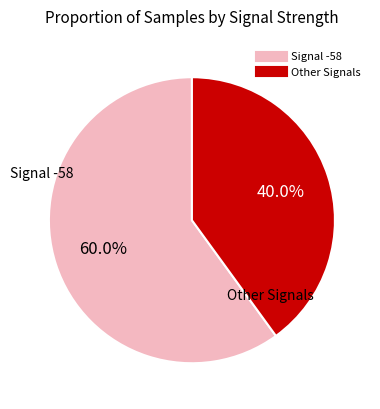

Is there any slice that represents more than half of the pie?

Yes